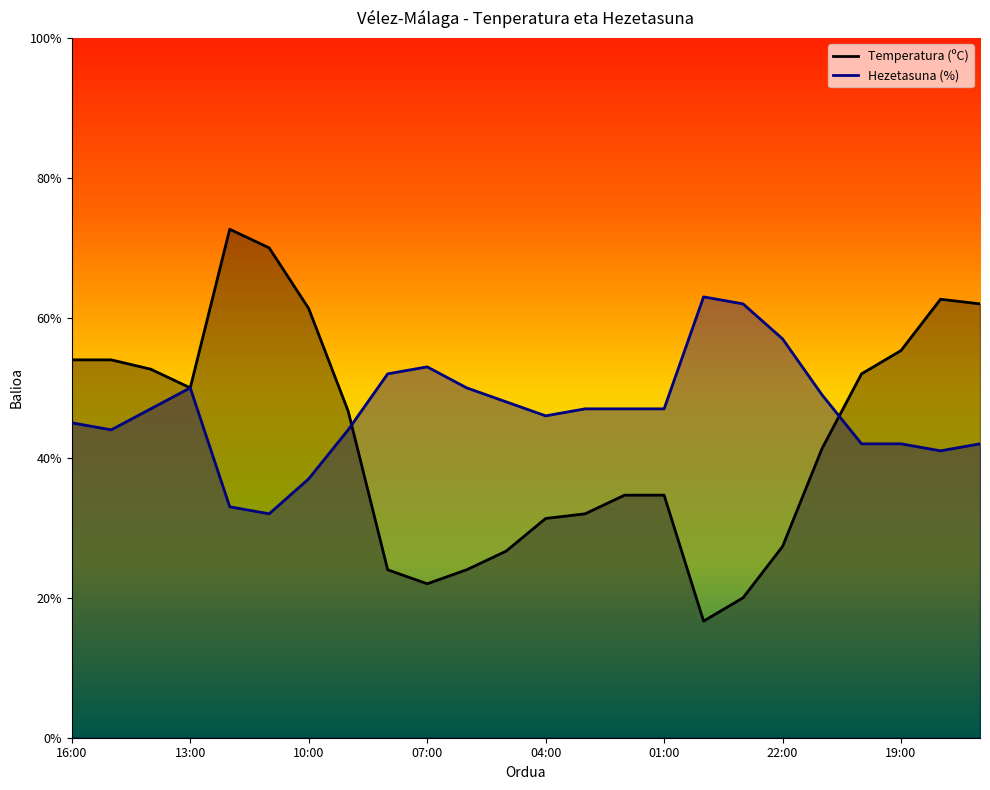

Which series has the largest range (max minus min)?

Temperatura (ºC)